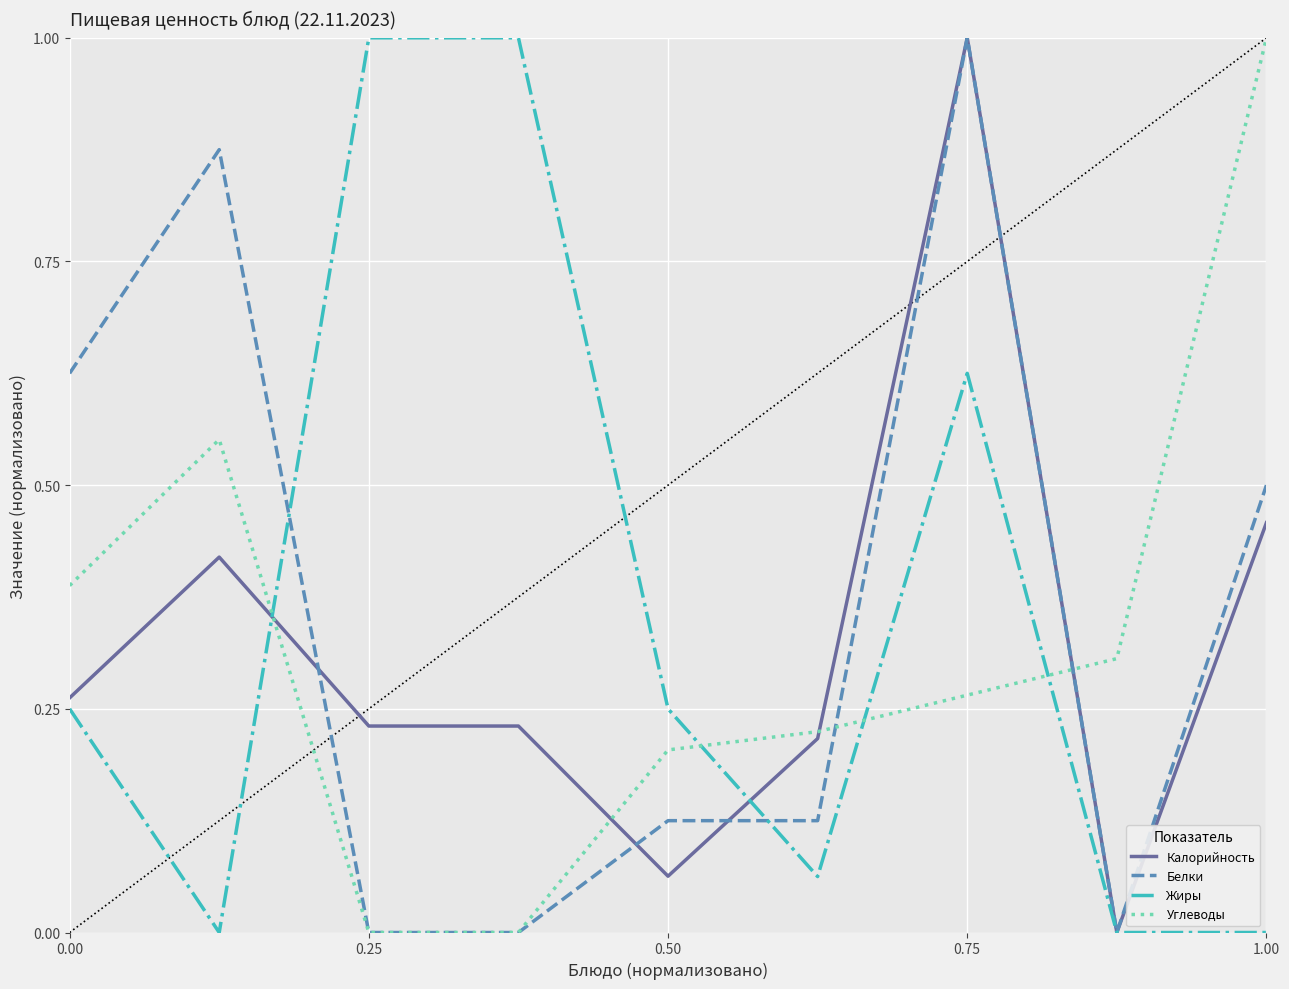

How many times do Жиры and Углеводы cross each other?

4